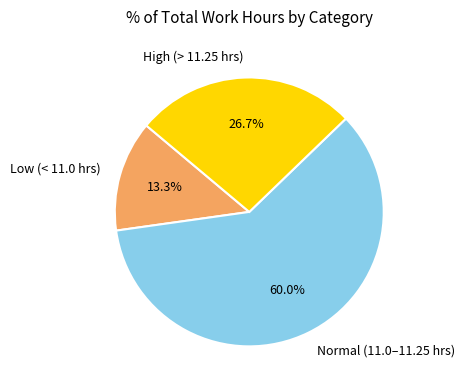

Count the number of slices in the pie.

3